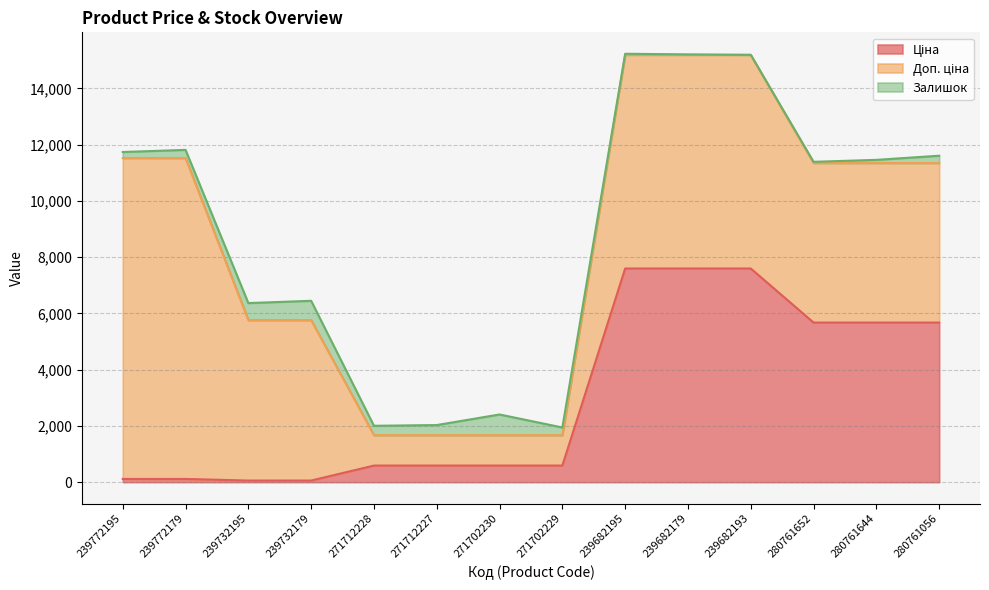

How many lines are shown in the chart?

3